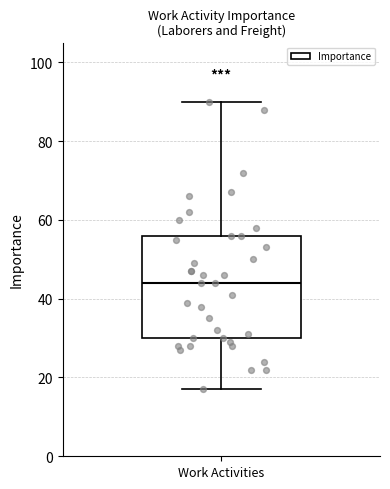

Where is the upper edge of the box for Work Activities on the y-axis? The values are not printed on the chart, so give them approximately, as read against the axis.

56